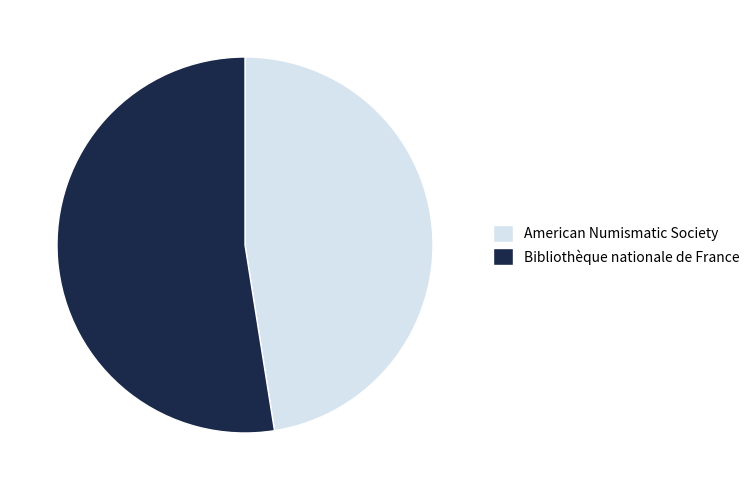

Is American Numismatic Society the majority of the pie?

No